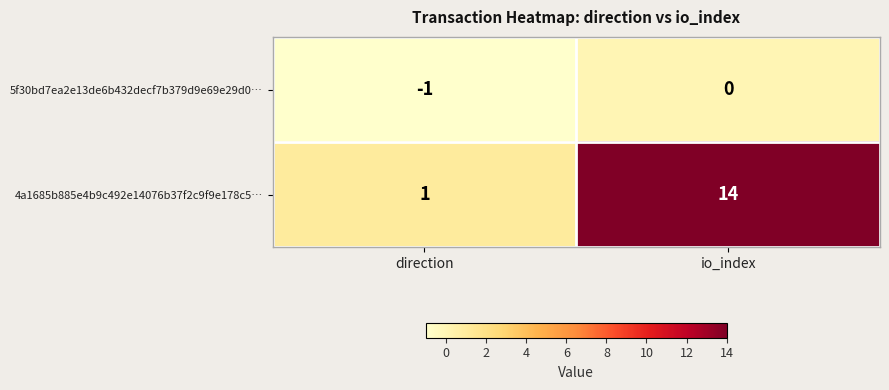

At which label does 5f30bd7ea2e13de6b432decf7b379d9e69e29d0… reach its minimum?

direction